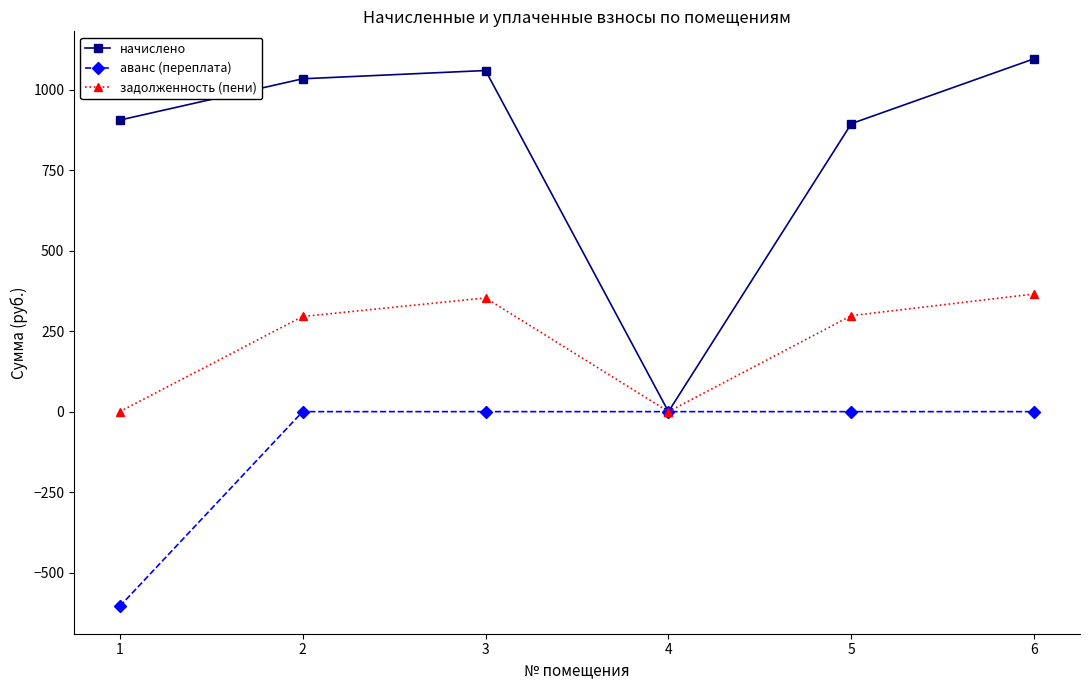

What is the spread (max minus min) of values at 2?

1033.8